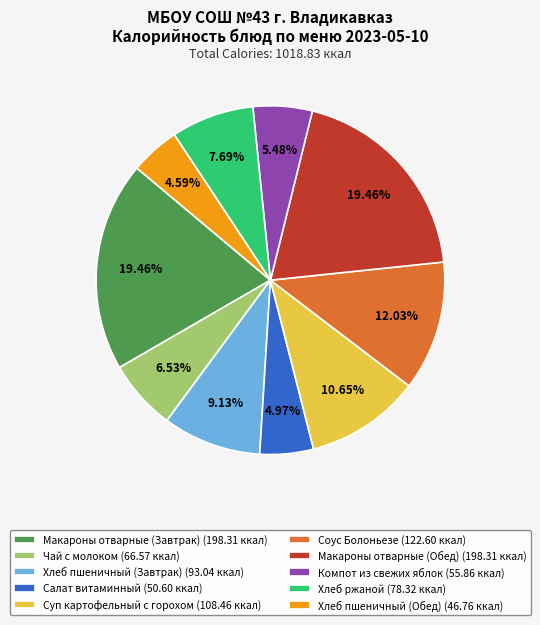

How many slices are in this pie chart?

10